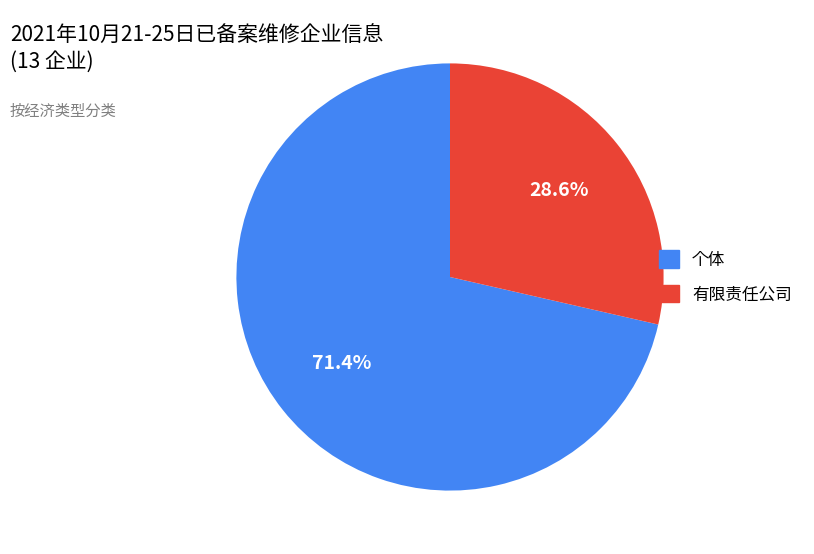

Which category has the smallest portion of the pie?

有限责任公司